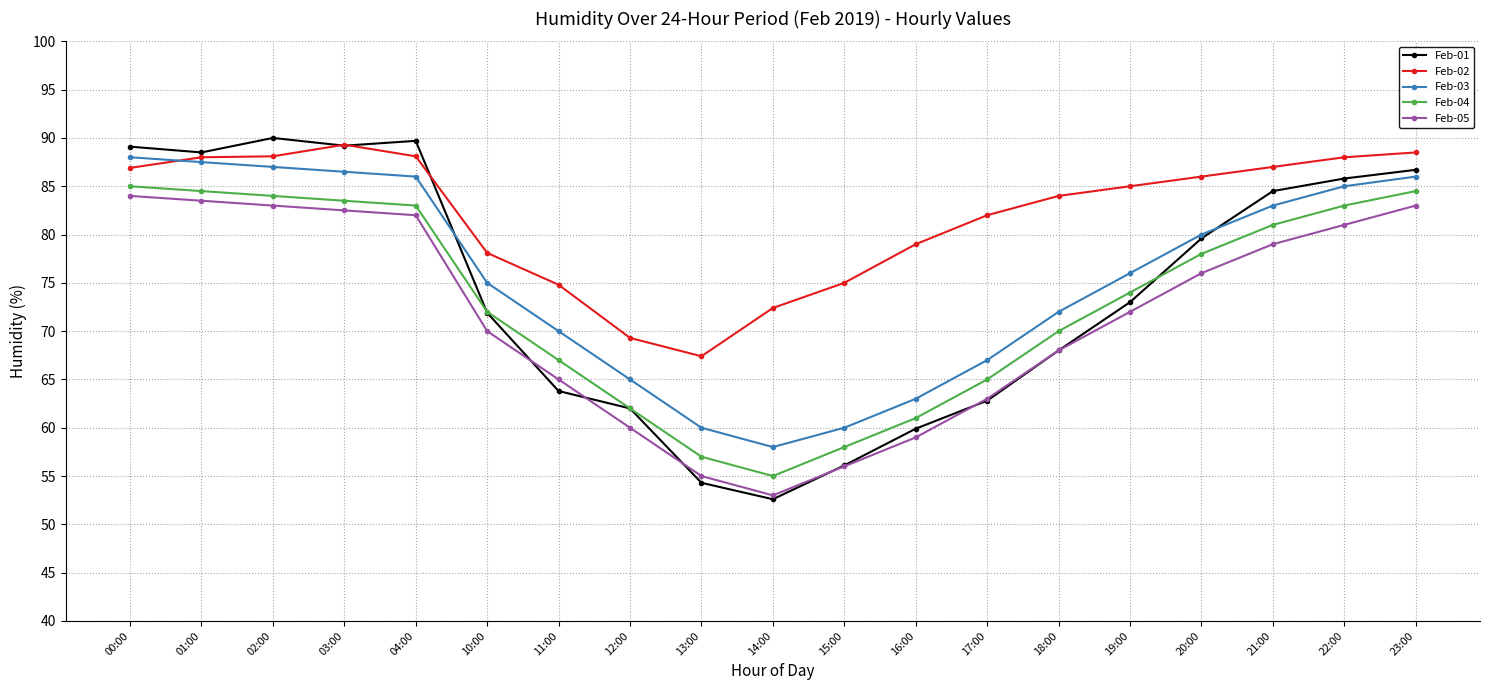

Is the value of Feb-01 at 11:00 greater than the value of Feb-03 at 02:00?

No